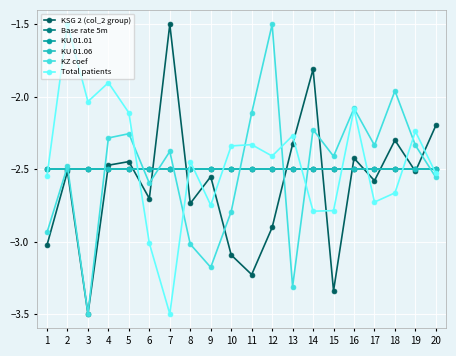

Does the chart have visible grid lines?

Yes